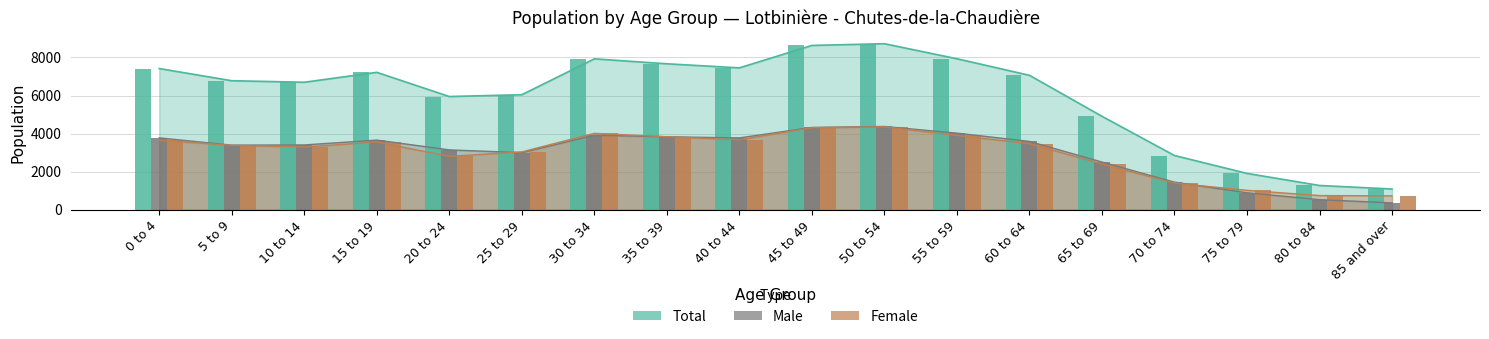

List the labels in order of Male value, smallest first.

85 and over, 80 to 84, 75 to 79, 70 to 74, 65 to 69, 25 to 29, 20 to 24, 5 to 9, 10 to 14, 60 to 64, 15 to 19, 0 to 4, 40 to 44, 35 to 39, 30 to 34, 55 to 59, 45 to 49, 50 to 54